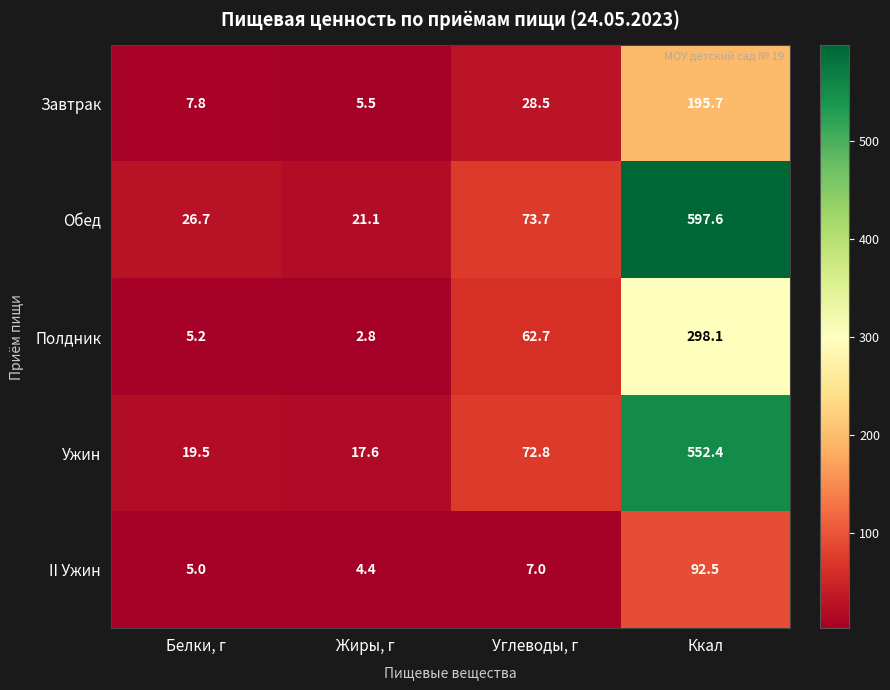

Where is Полдник nearest to the value 150?

Углеводы, г